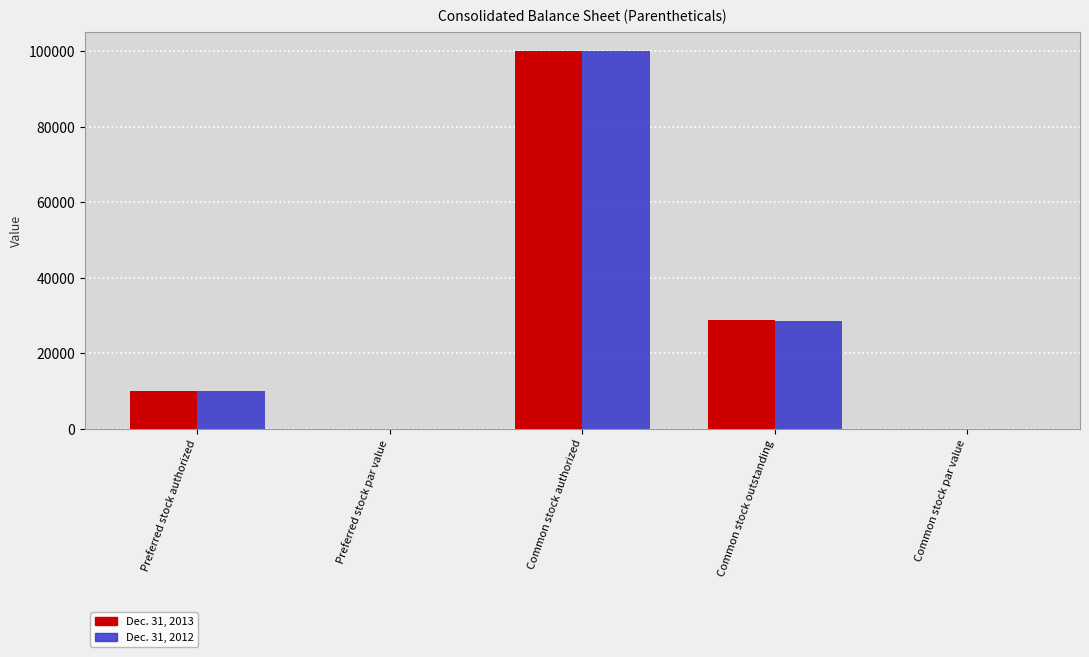

Is it true that Dec. 31, 2012 equals 22402.5 at Common stock authorized?

False